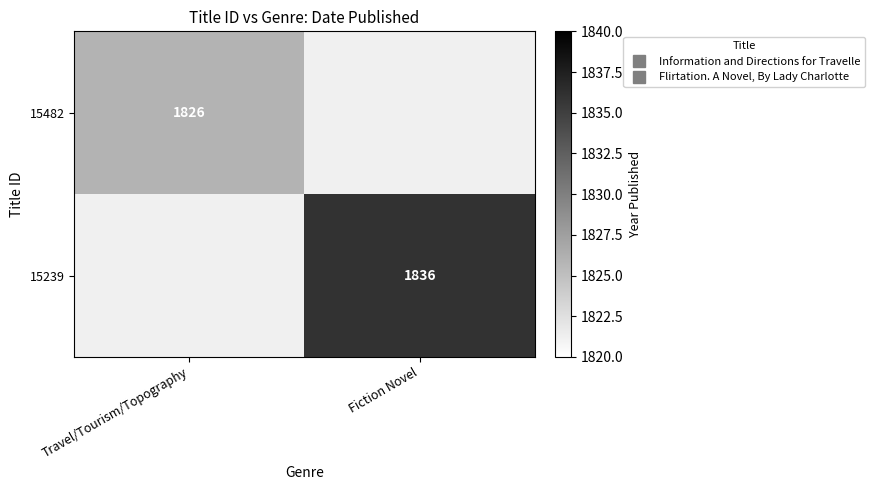

How many distinct data groups are displayed?

2